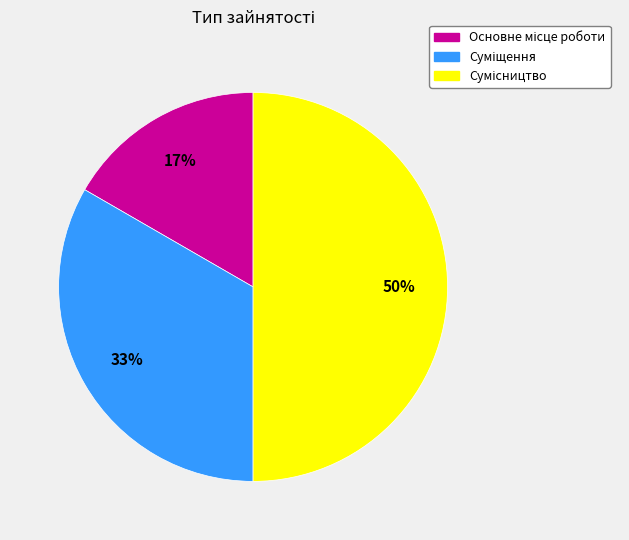

To the nearest percent, what is the difference between the largest and smallest slice percentages?

33%